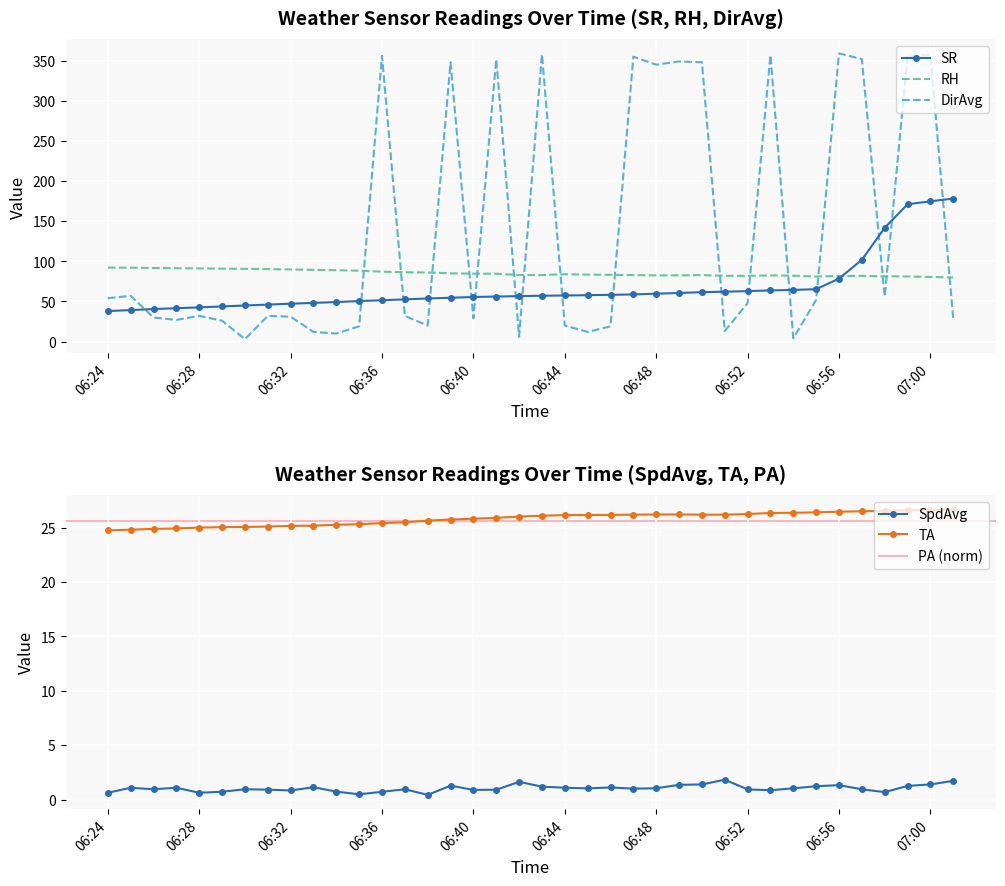

Rank the series at 06:50 from lowest to highest value.

SpdAvg, TA, SR, RH, DirAvg